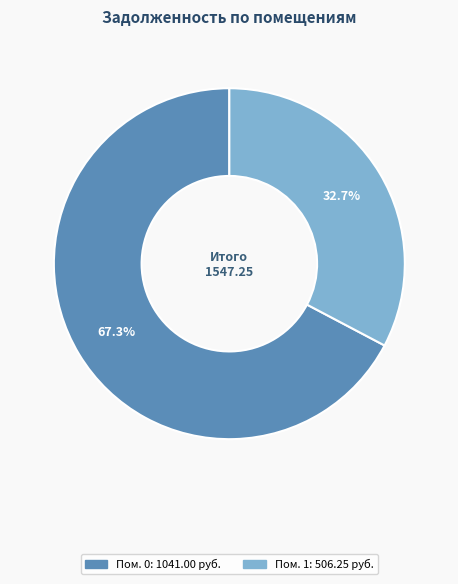

Is there any slice that represents more than half of the pie?

Yes